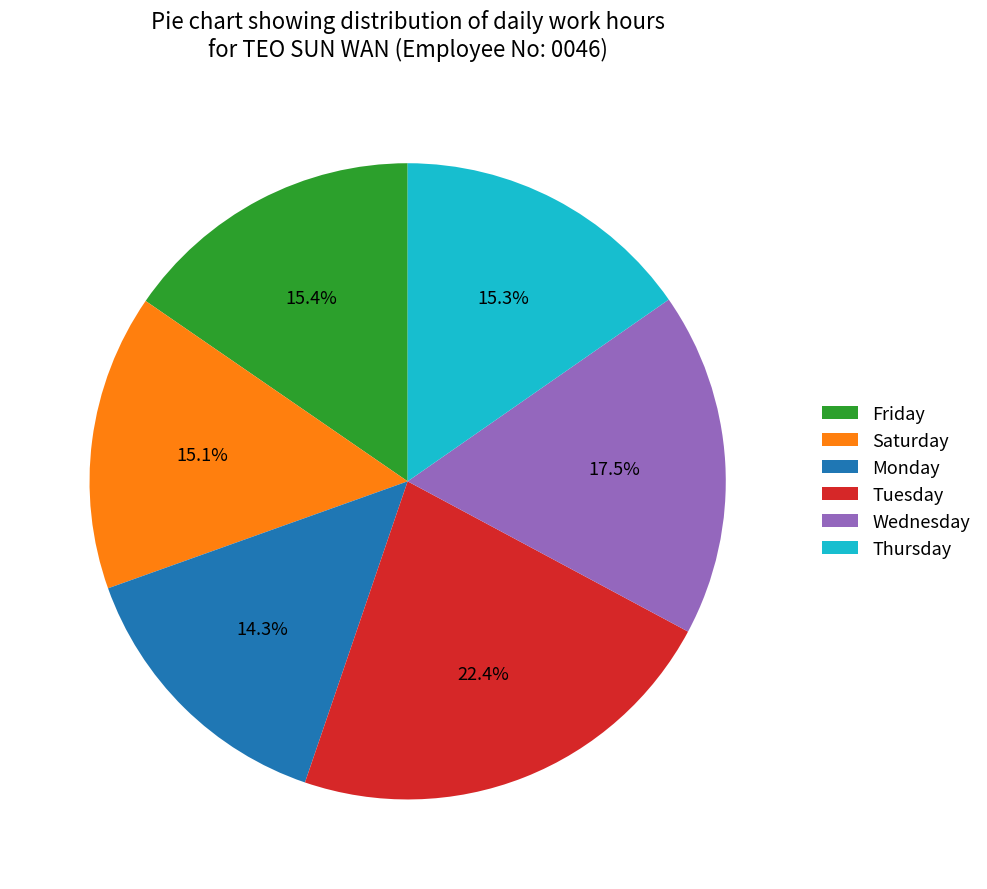

Which category has the biggest portion of the pie?

Tuesday